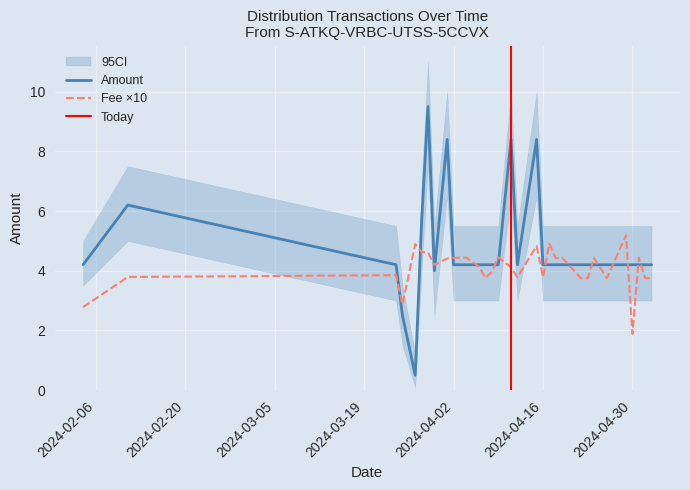

Where is the first local maximum for Amount?

2024-02-11